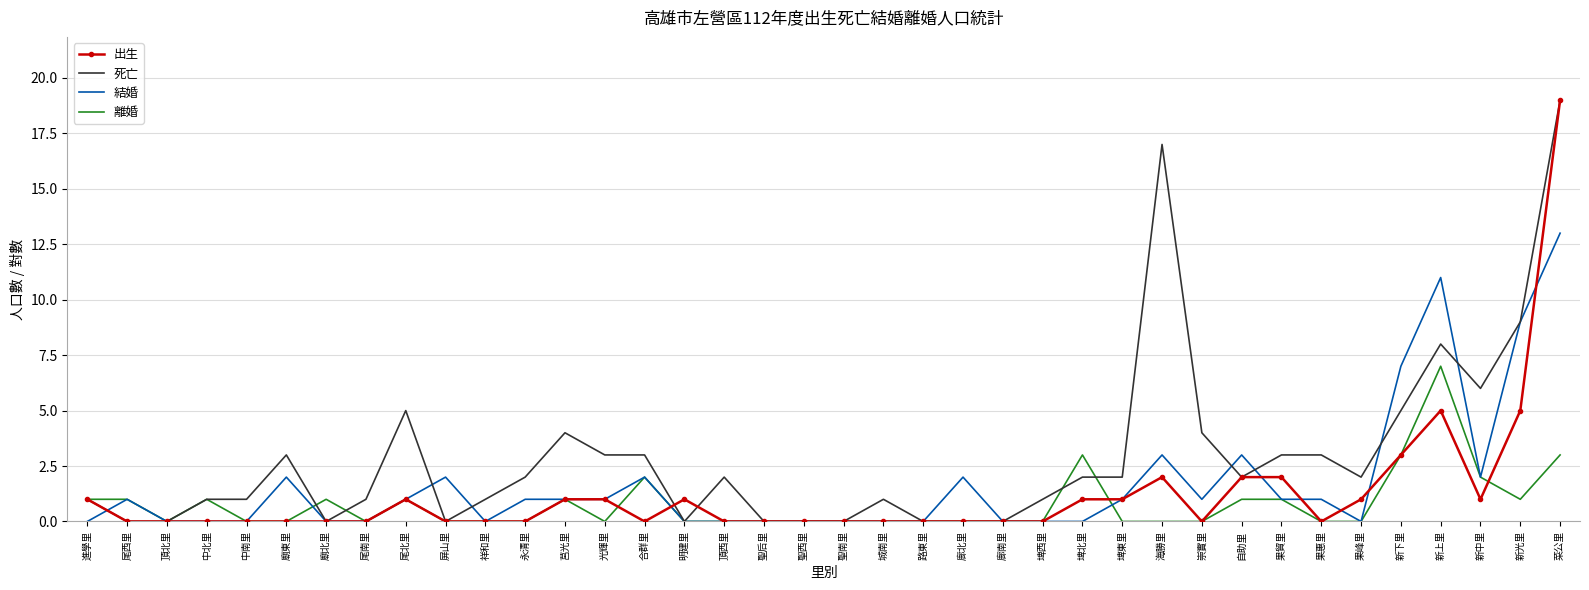

What position from the right is 聖后里?

21